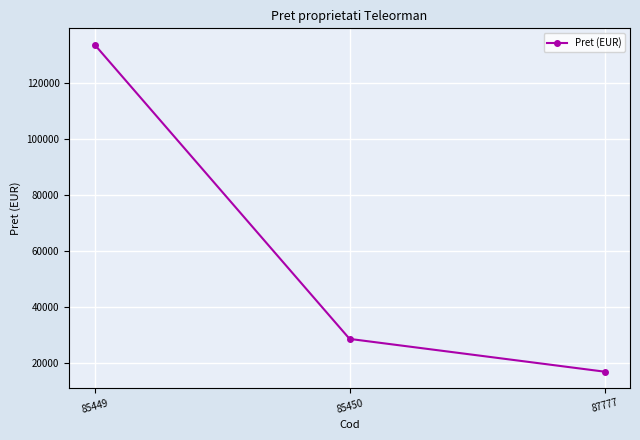

Reading left to right, what are all the values shown in this chart?

133770	28770	17080